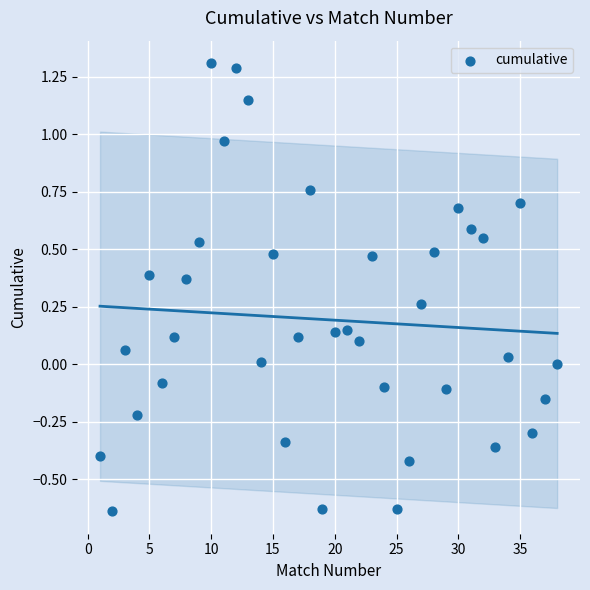

What is the range of X values (max minus min)?

37.0